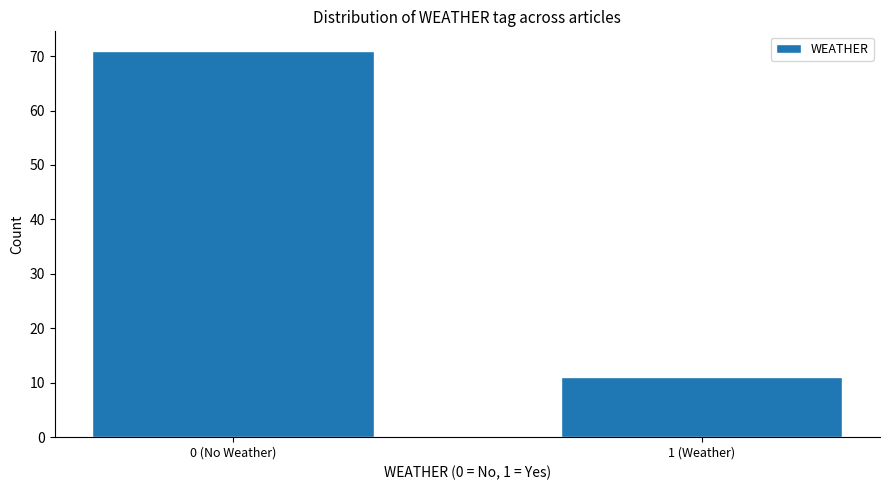

Reading left to right, extract all data points from this chart.

0 (No Weather)=71	1 (Weather)=11